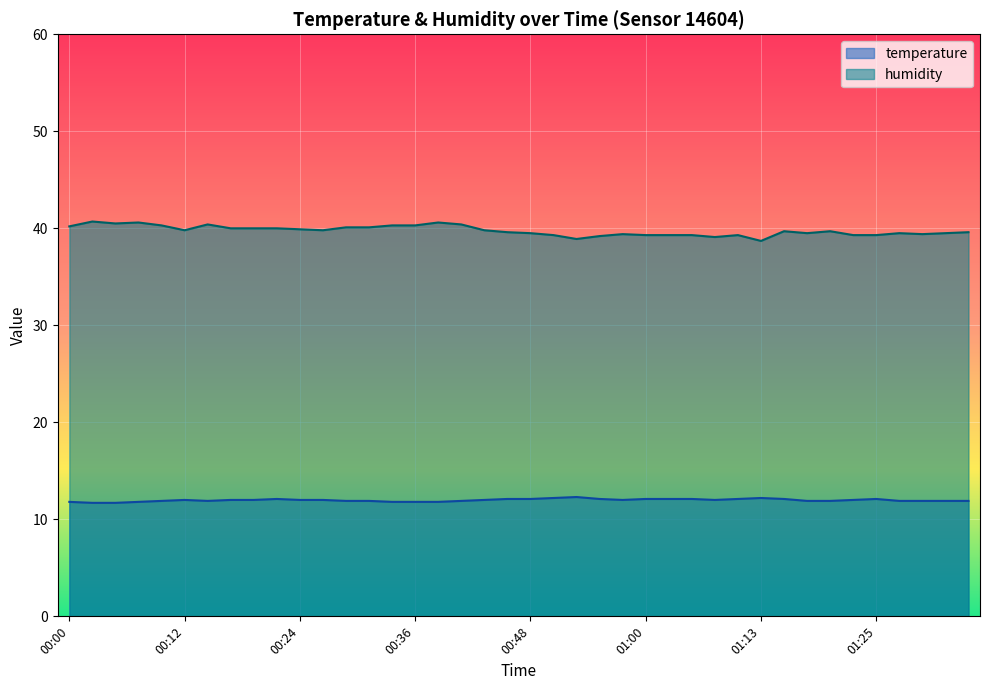

Reading left to right, what are all the values shown in this chart?

temperature: 11.8	11.7	11.7	11.8	11.9	12.0	11.9	12.0	12.0	12.1	12.0	12.0	11.9	11.9	11.8	11.8	11.8	11.9	12.0	12.1	12.1	12.2	12.3	12.1	12.0	12.1	12.1	12.1	12.0	12.1	12.2	12.1	11.9	11.9	12.0	12.1	11.9	11.9	11.9	11.9
humidity: 40.2	40.7	40.5	40.6	40.3	39.8	40.4	40.0	40.0	40.0	39.9	39.8	40.1	40.1	40.3	40.3	40.6	40.4	39.8	39.6	39.5	39.3	38.9	39.2	39.4	39.3	39.3	39.3	39.1	39.3	38.7	39.7	39.5	39.7	39.3	39.3	39.5	39.4	39.5	39.6